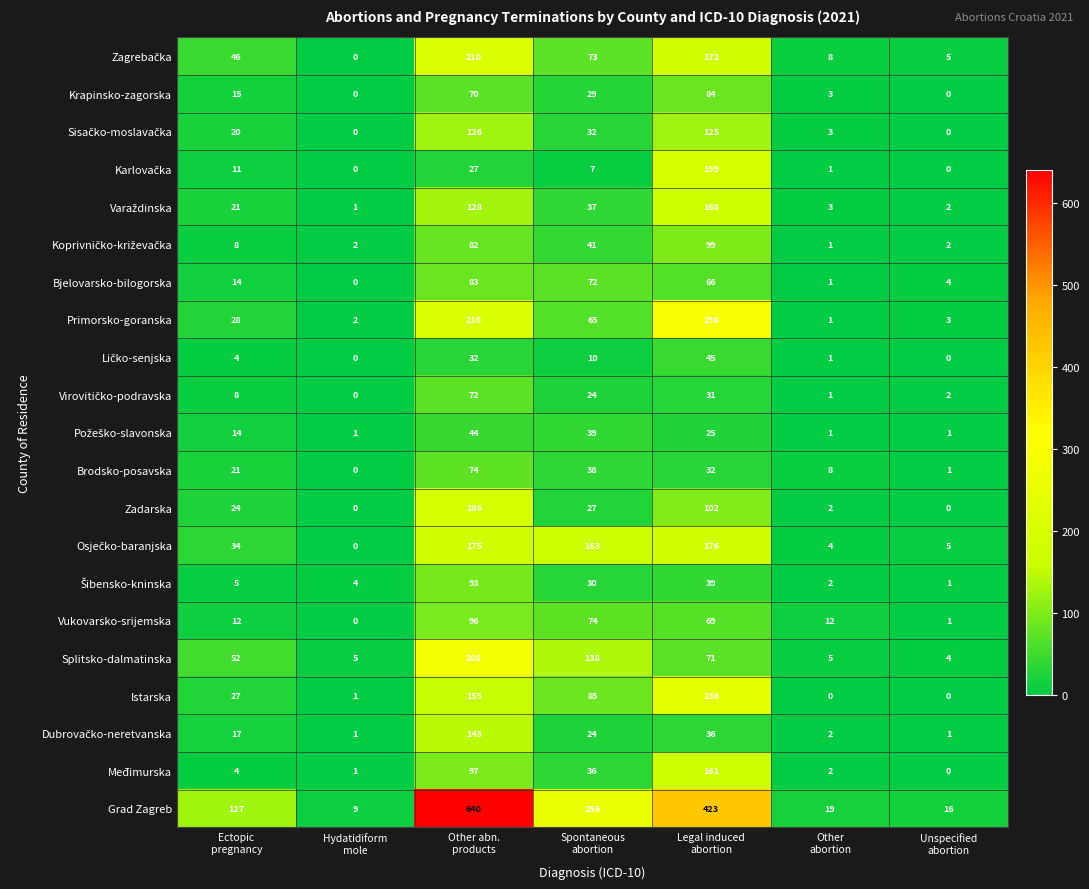

What is the average value of the Splitsko-dalmatinska series?

80